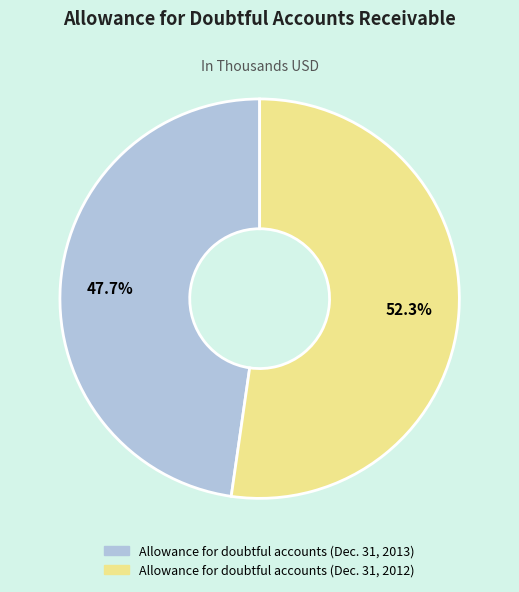

What is the ratio of the value at Allowance for doubtful accounts (Dec. 31, 2013) to the value at Allowance for doubtful accounts (Dec. 31, 2012)?

0.9